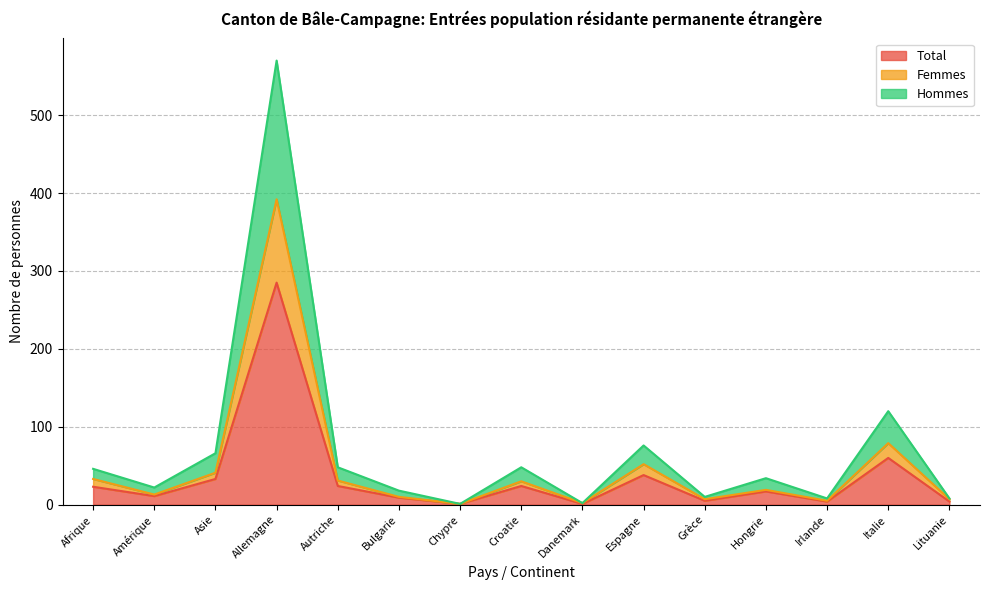

True or false: Femmes and Hommes cross at least once.

False